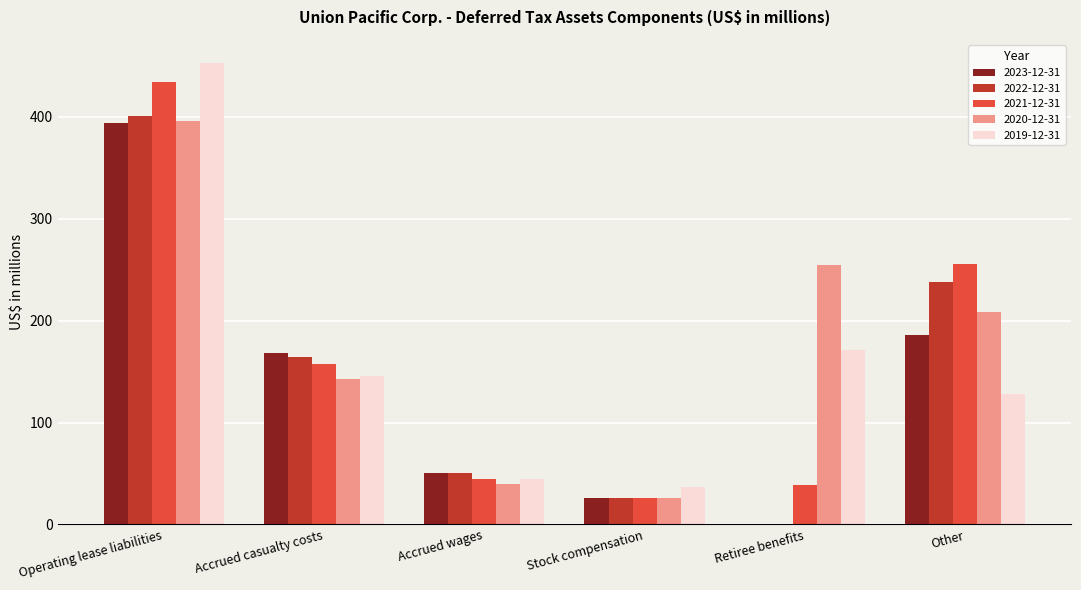

What is the greatest value displayed?

453